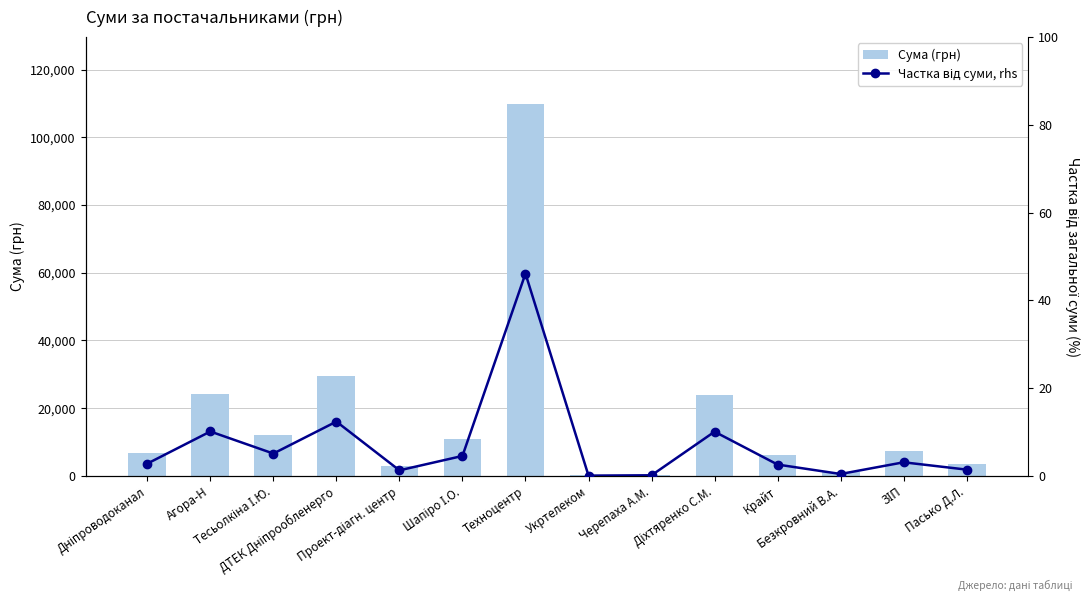

Which category has the highest value across all series?

Техноцентр